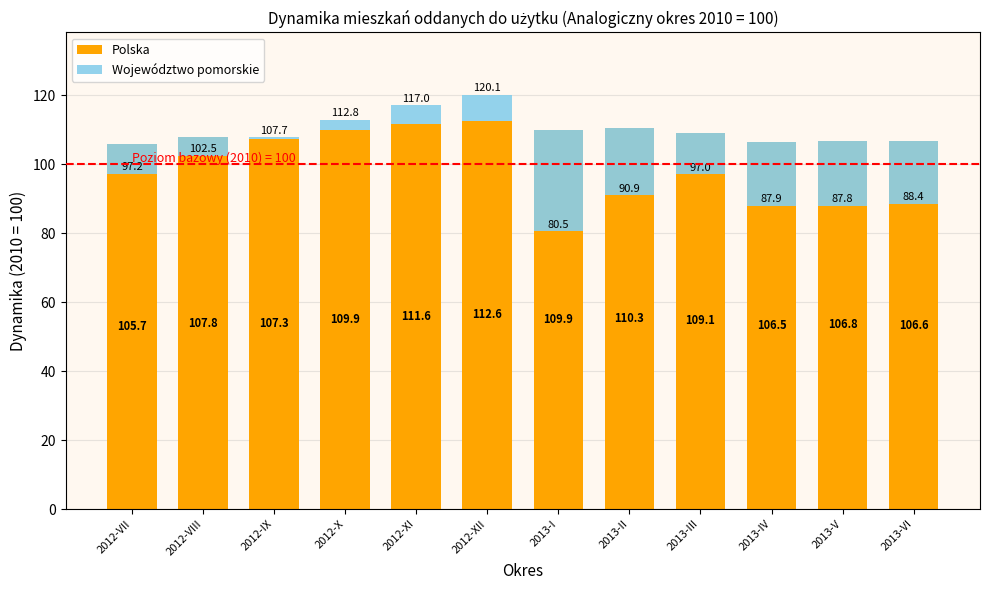

Which series has the largest total across all categories?

Polska